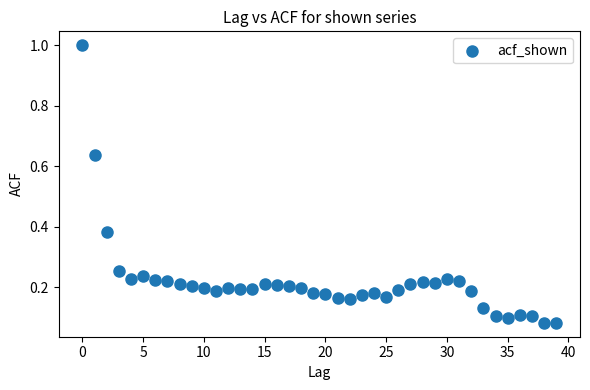

What is the range of Y values (max minus min)?

0.9